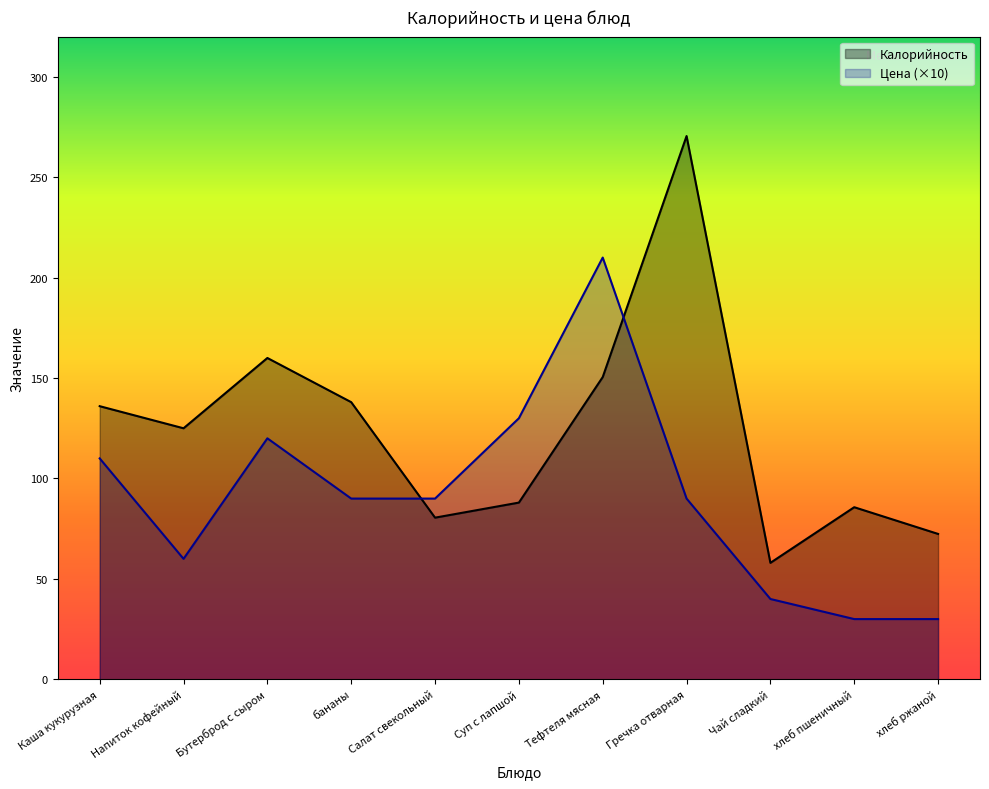

What is the spread (max minus min) of values at бананы?

48.0